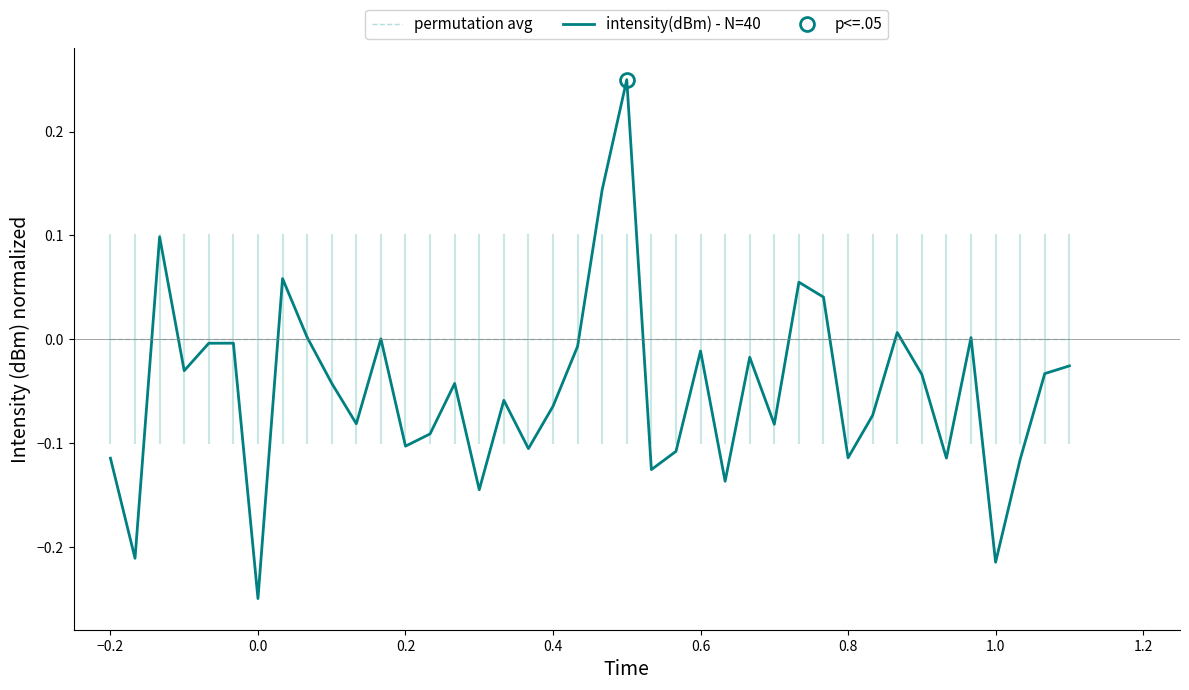

The value of intensity(dBm) - N=40 at 0.0 is -0.1. True or false?

False